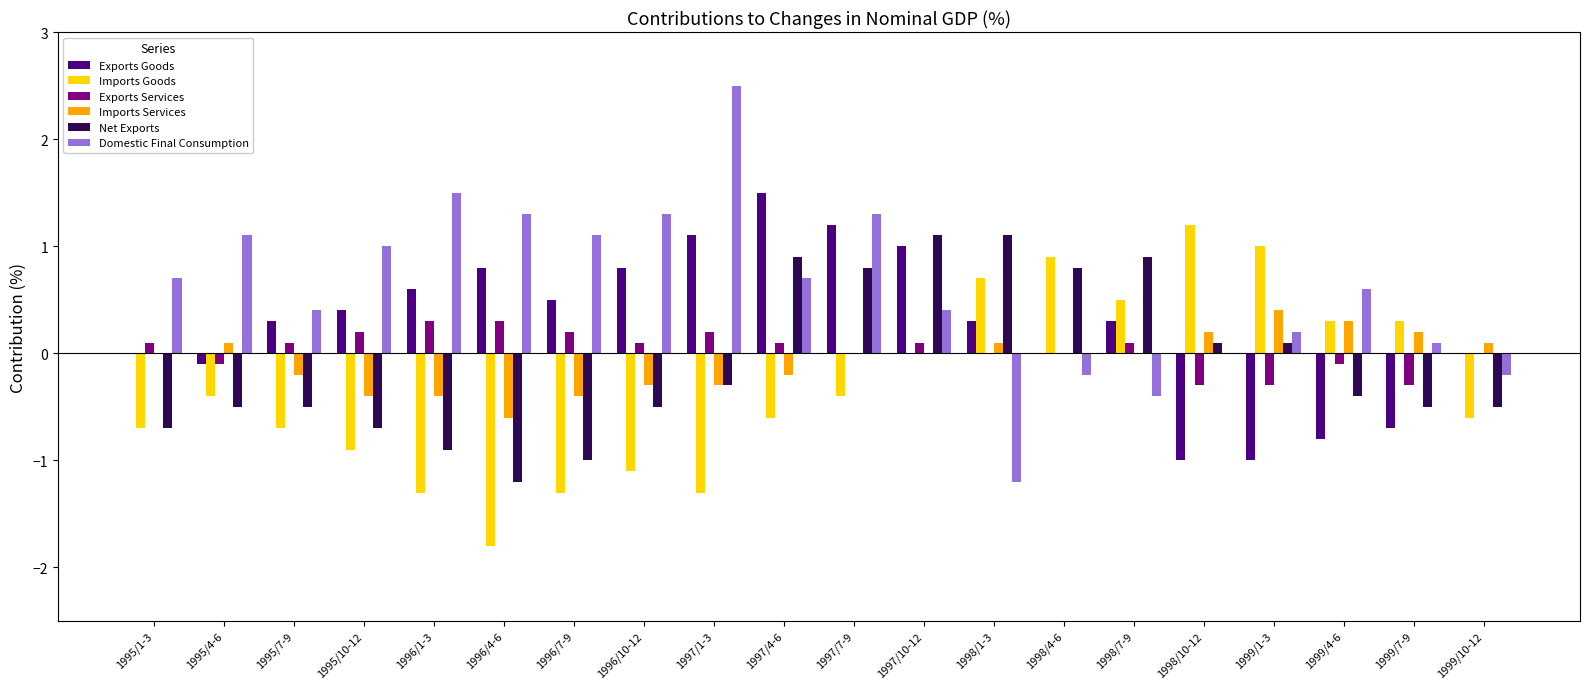

What is the approximate value of Net Exports at 1996/7-9?

-1.0